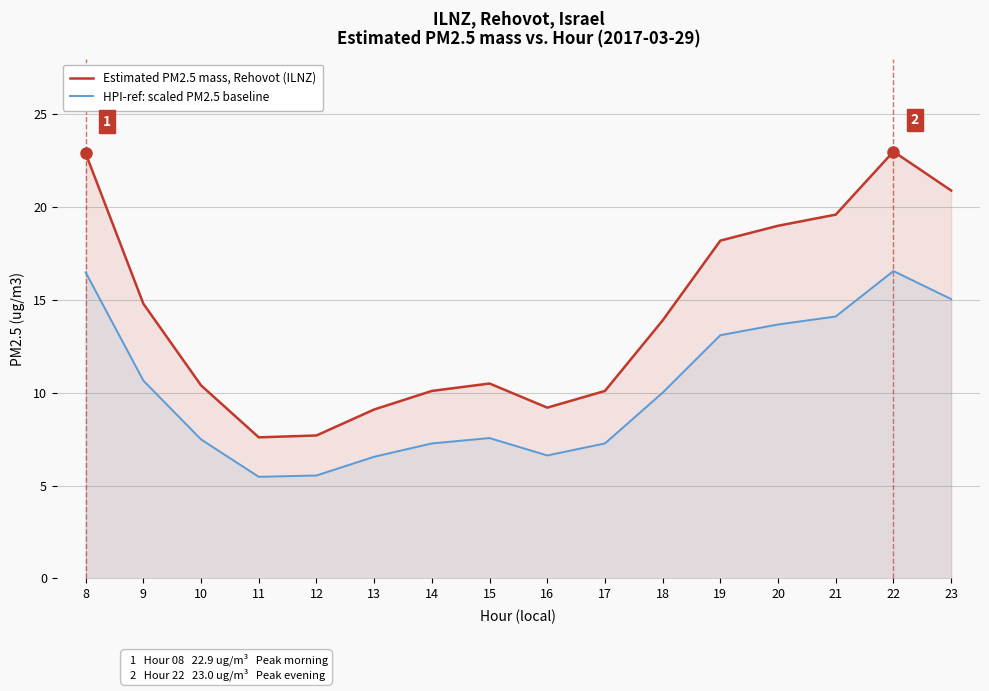

Which category has the lowest value across all series?

11